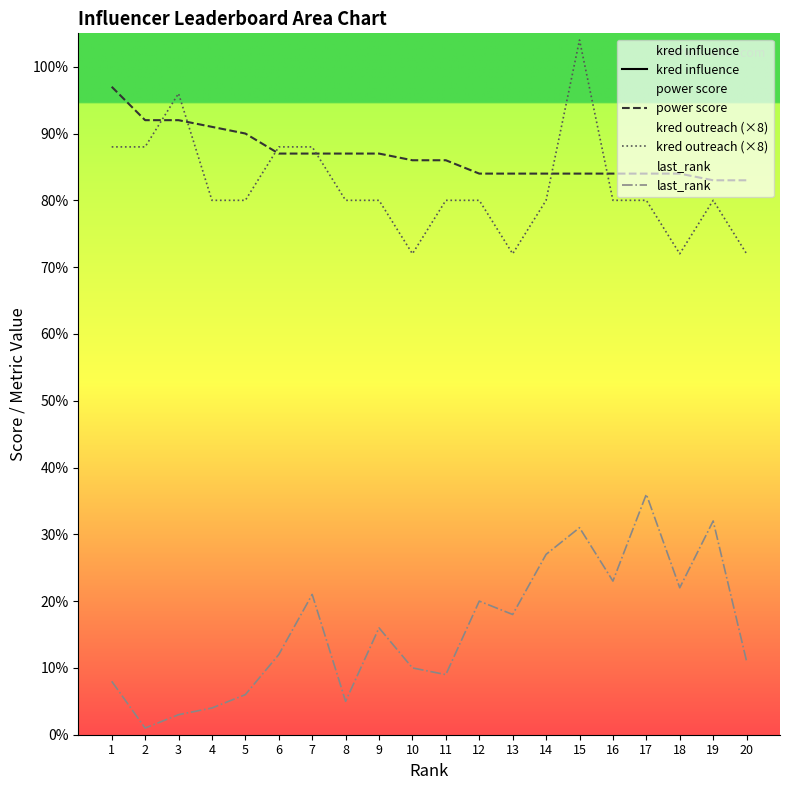

Is this an area chart (filled region under the line)?

No